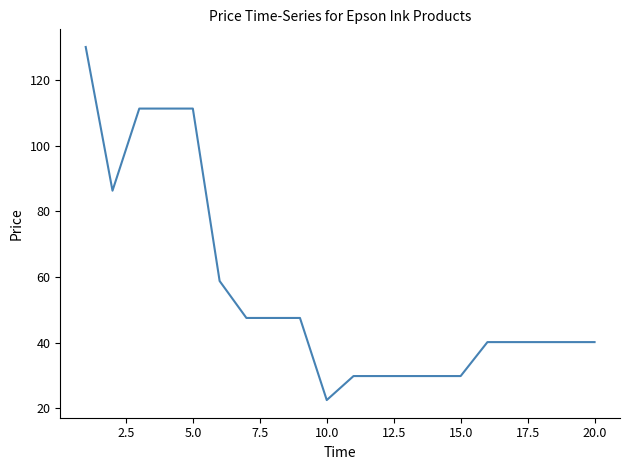

What is the maximum value shown in the chart?

130.0